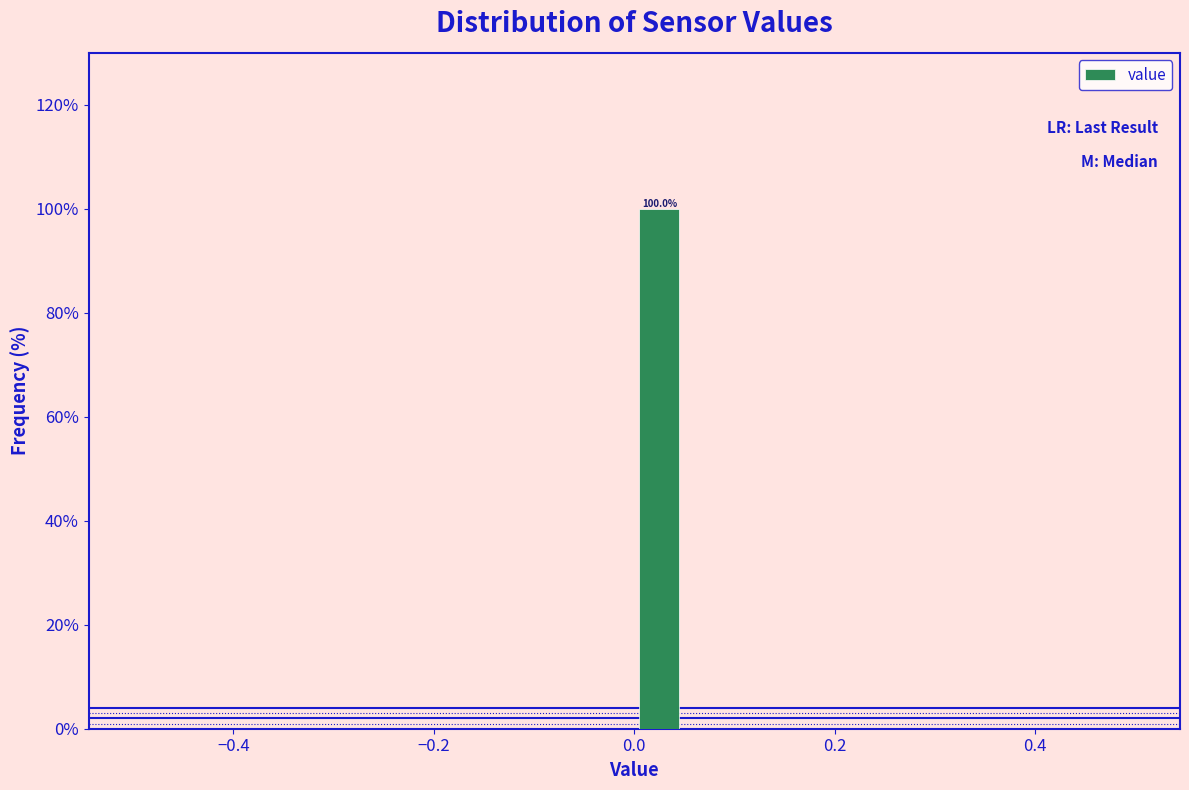

Read against the x-axis, roughly where is the centre of the tallest bar?

0.02